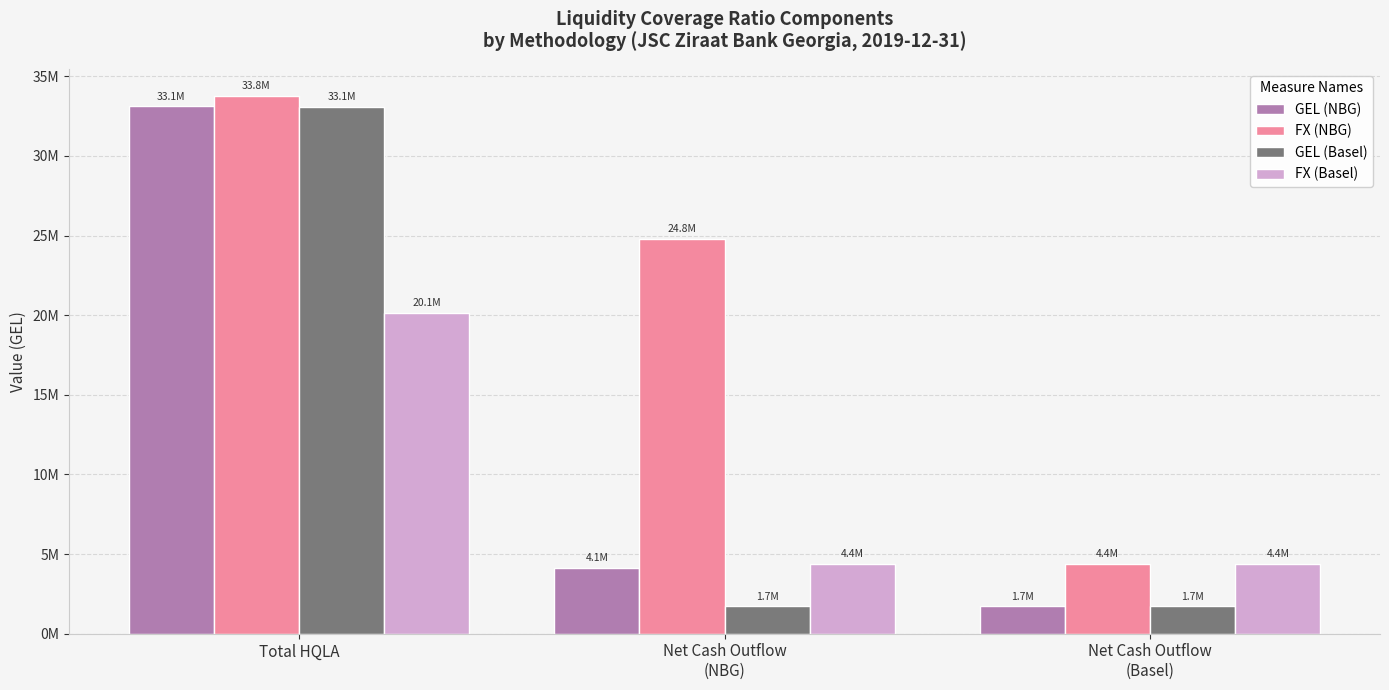

Are the bars horizontal?

No